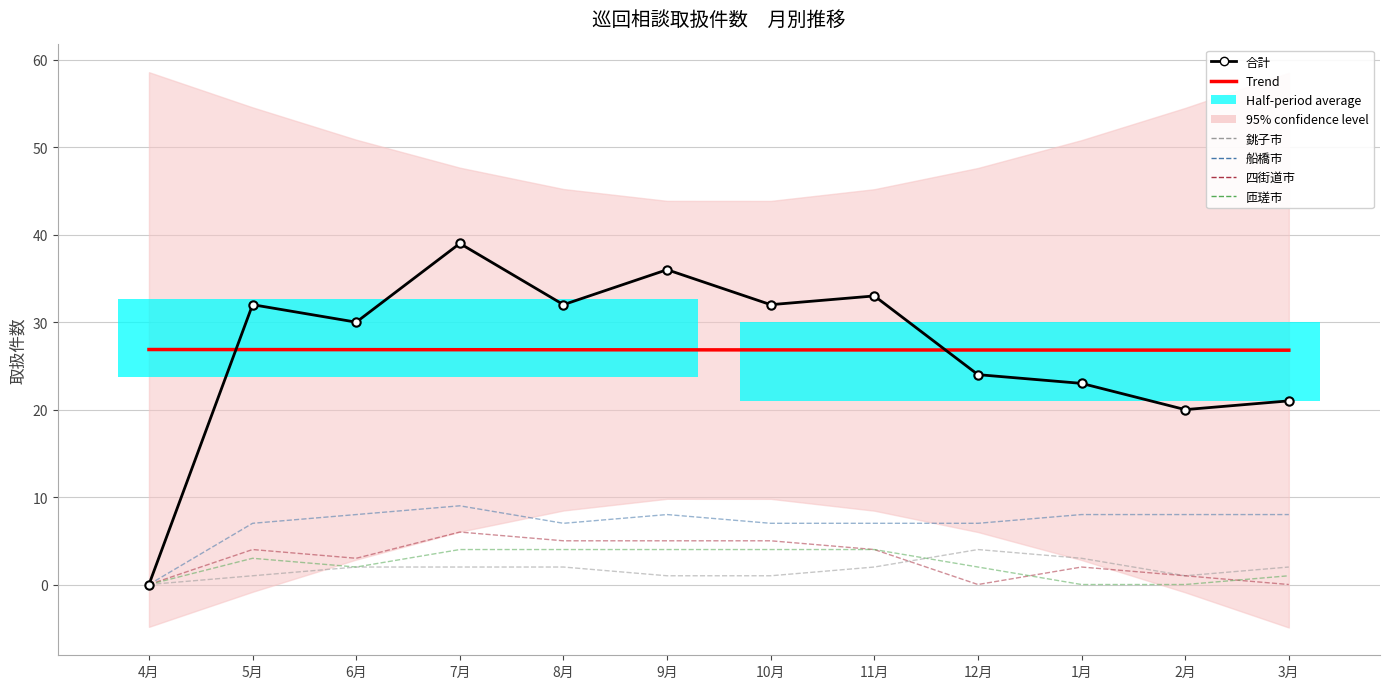

What is the spread (max minus min) of values at 11月?

31.0